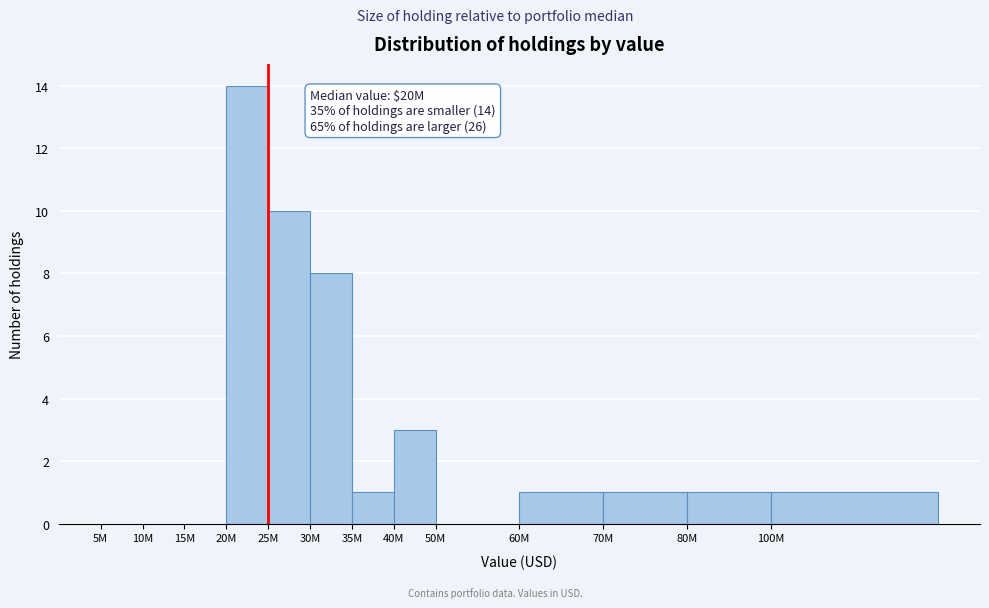

The chart shows a value of 9 at 5M. True or false?

False